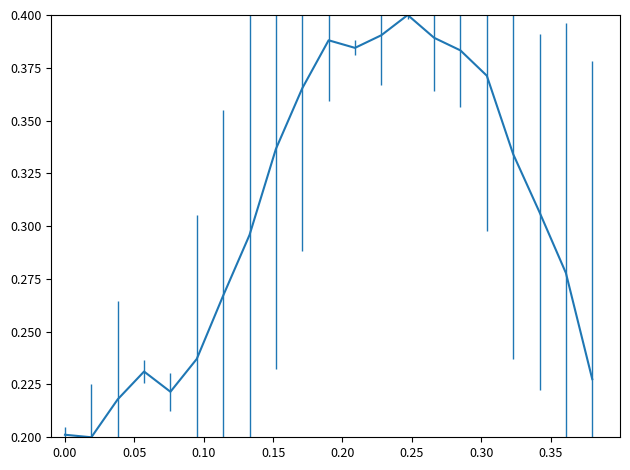

What is the difference between the maximum and minimum values?

0.2